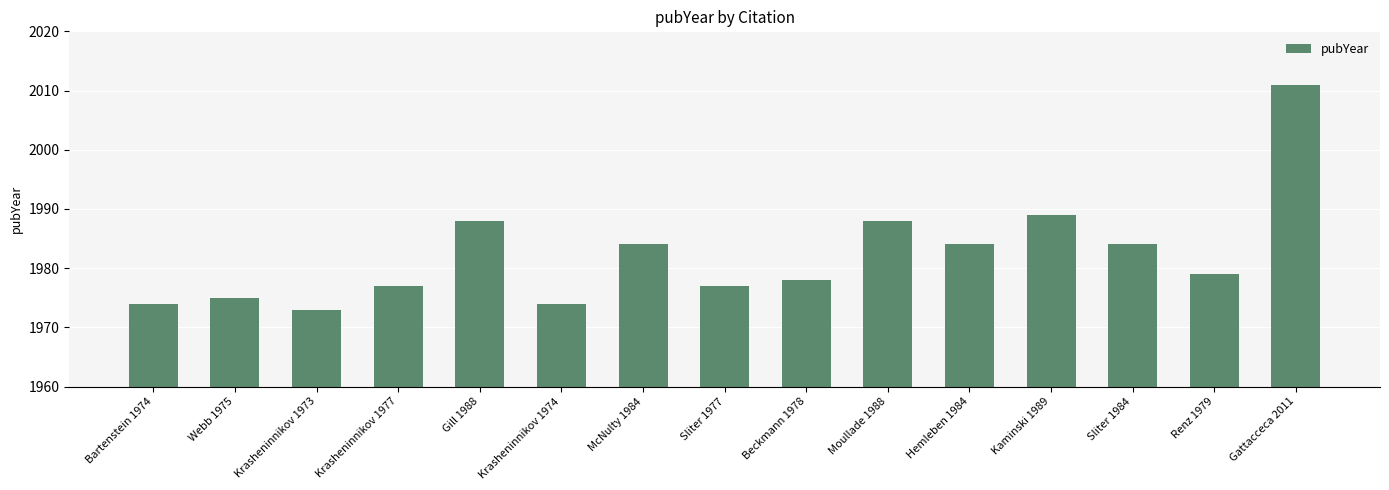

Which category has the highest value across all series?

Gattacceca 2011